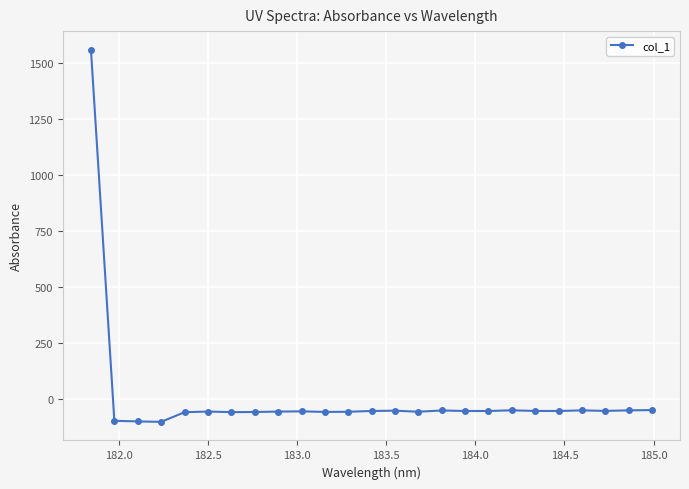

What is the value of the 15th point from the left?

-57.7